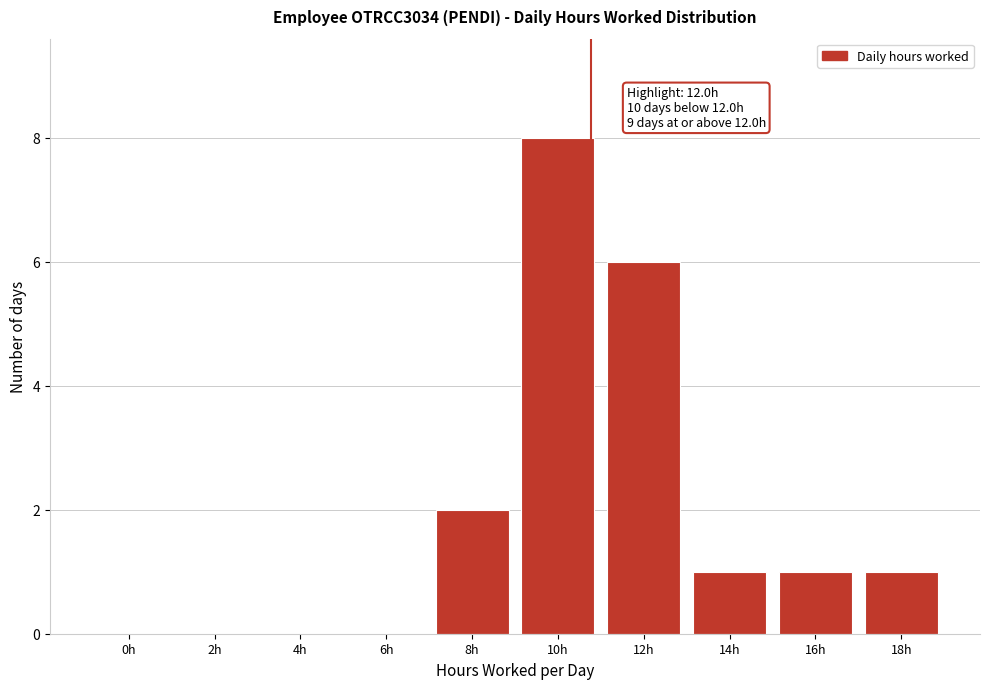

Reading left to right, what are all the values shown in this chart?

0h=0	2h=0	4h=0	6h=0	8h=2	10h=8	12h=6	14h=1	16h=1	18h=1